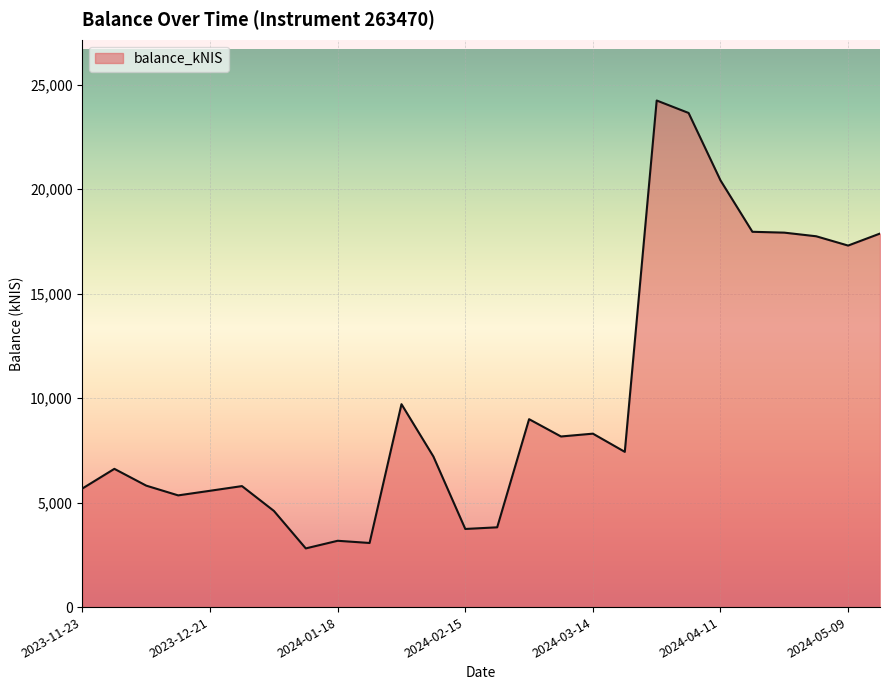

What is the maximum value shown in the chart?

24243.2